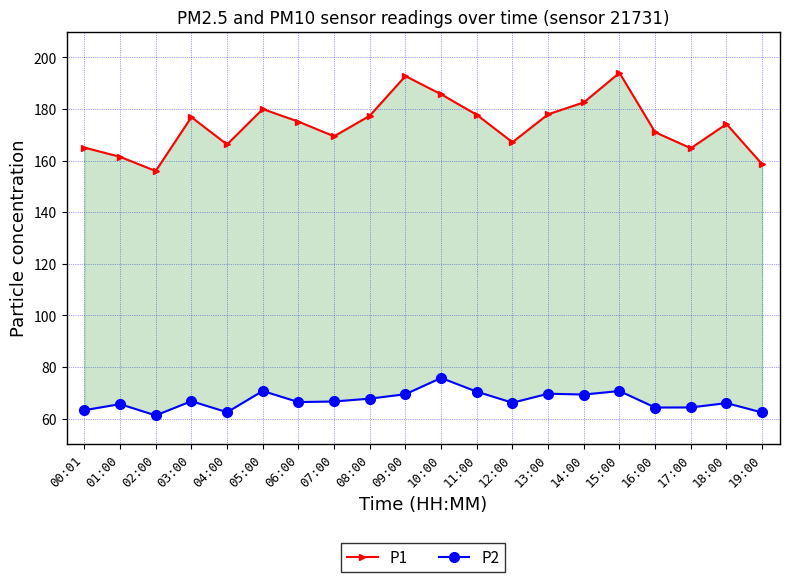

Does the chart display data point markers on the line(s)?

Yes